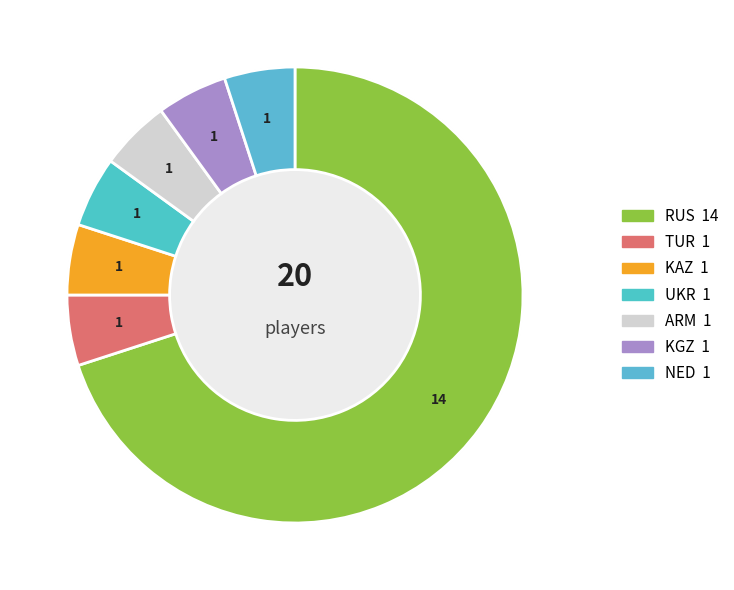

Is it true that UKR is 1% of the pie?

False